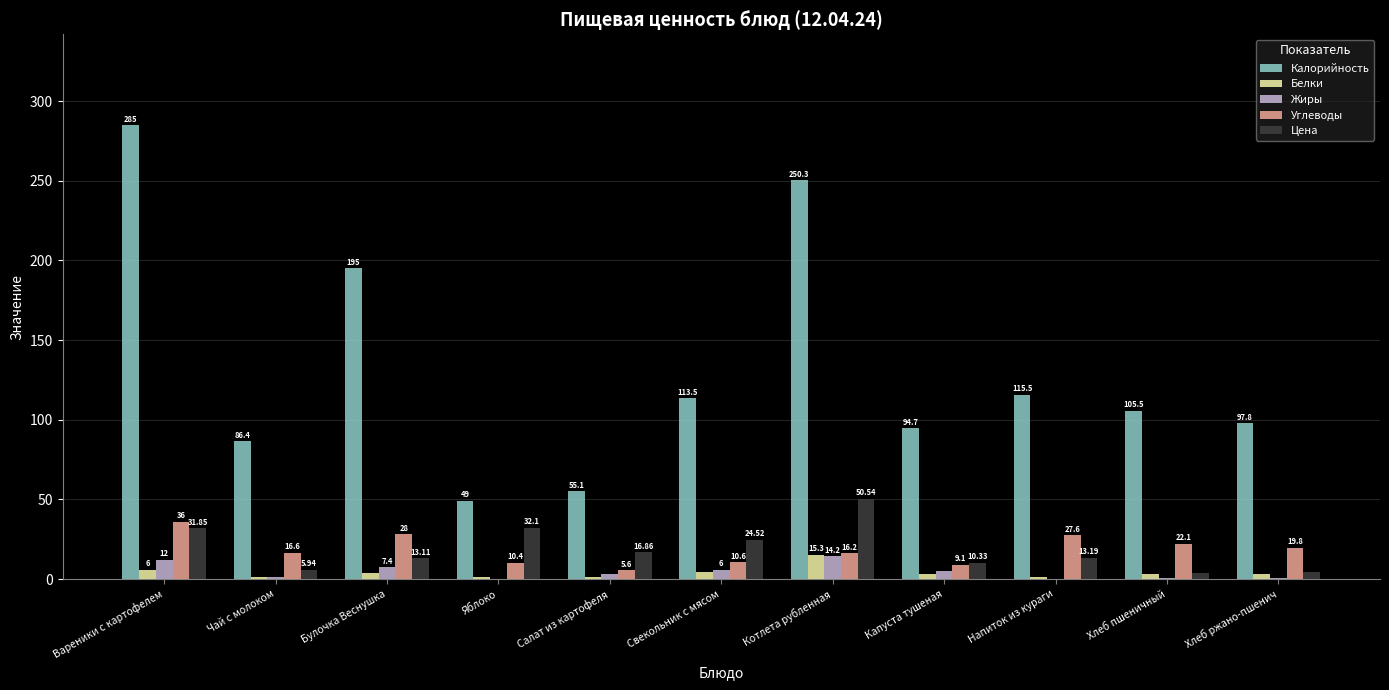

At which category is the sum across all series the highest?

Вареники с картофелем